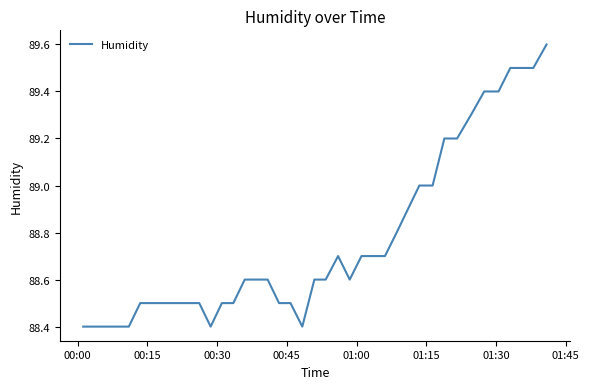

What is the smallest value displayed?

88.4